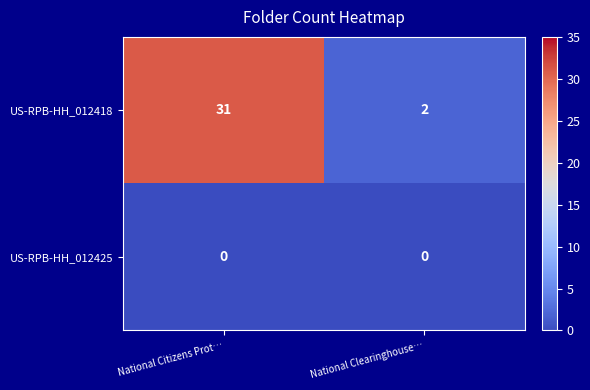

At which category is the sum across all series the highest?

National Citizens Prot…